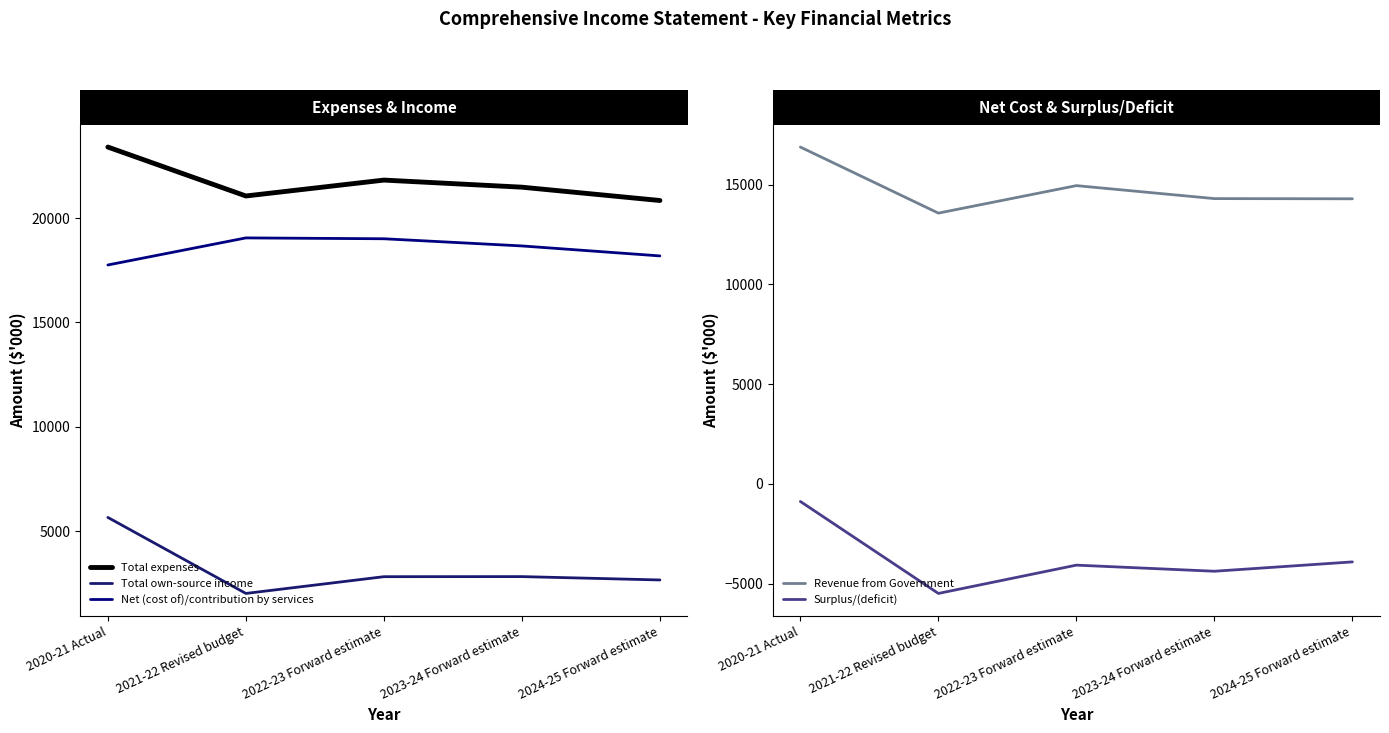

True or false: Surplus/(deficit) and Total expenses intersect in this chart.

False